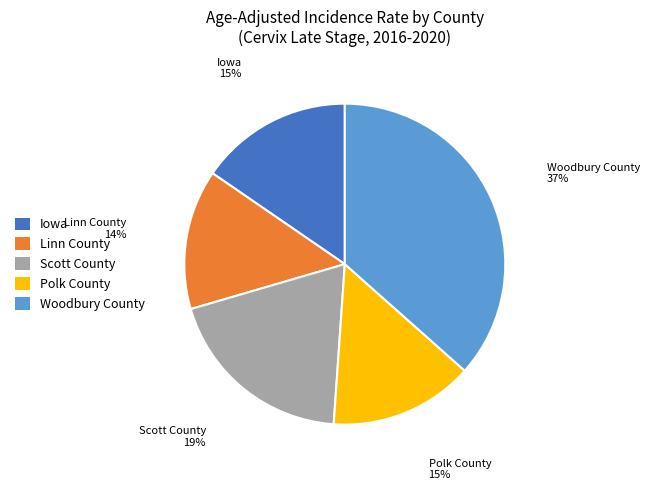

Is it true that Linn County is 14% of the pie?

True